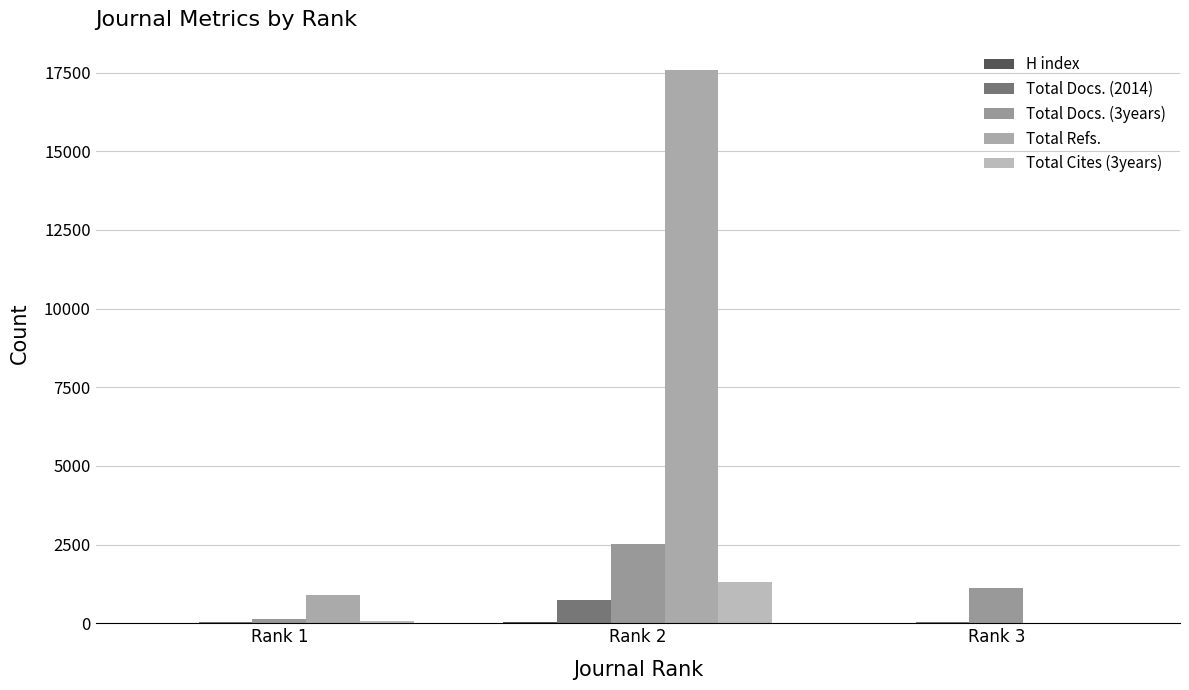

Between Rank 1 and Rank 3, which series saw the biggest shift?

Total Docs. (3years)